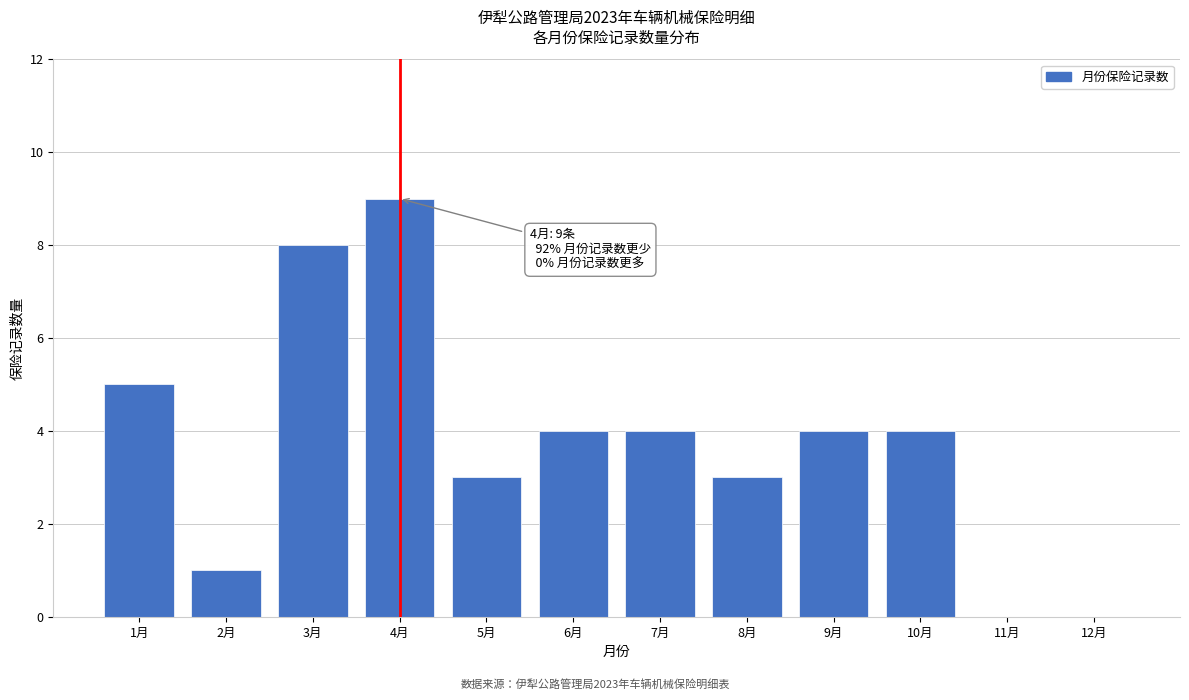

Reading left to right, list all the values displayed in this chart.

1月=5	2月=1	3月=8	4月=9	5月=3	6月=4	7月=4	8月=3	9月=4	10月=4	11月=0	12月=0